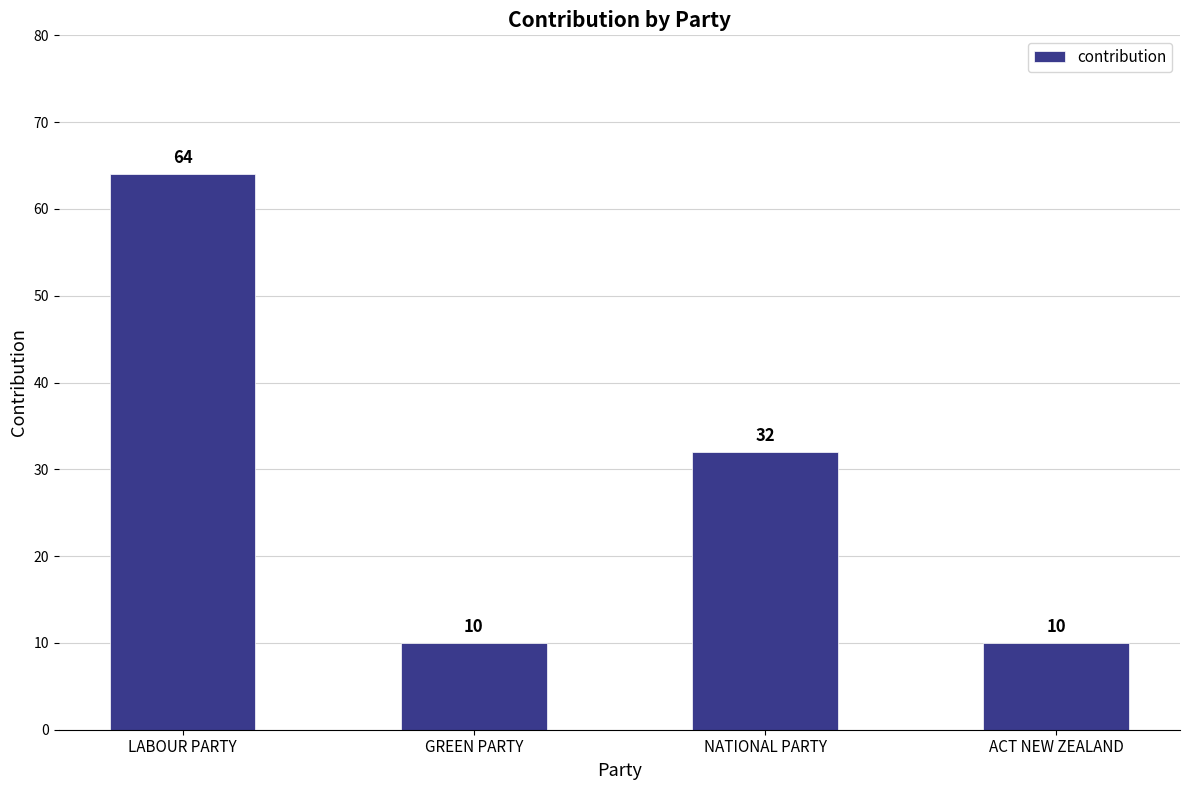

Where is the data nearest to the value 37?

NATIONAL PARTY